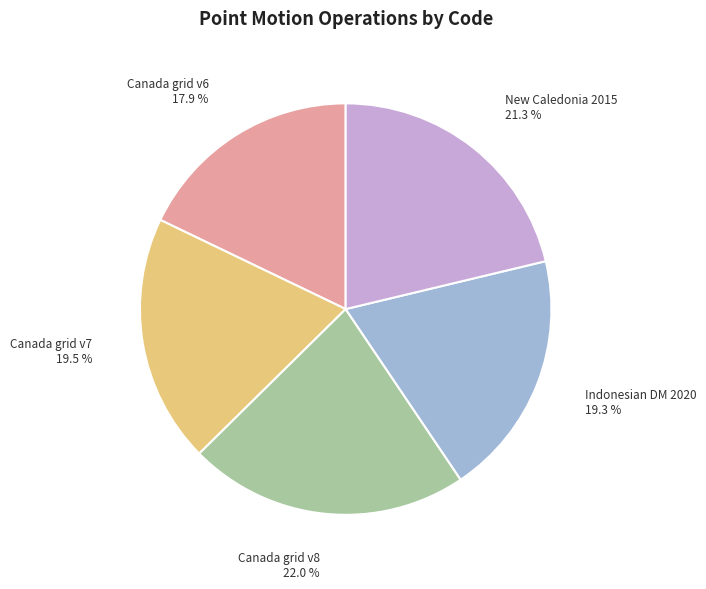

Is there any slice that represents more than half of the pie?

No